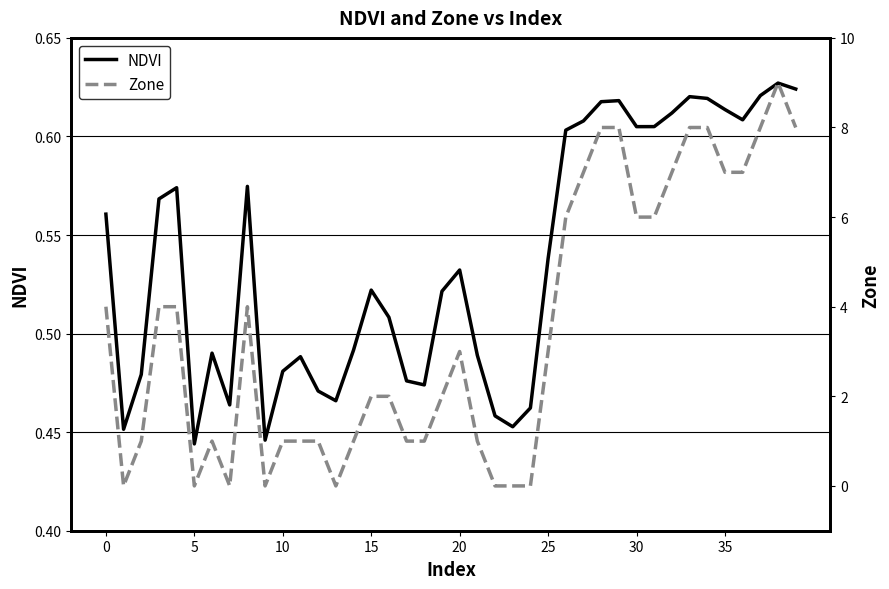

List the series in order of their peak value, highest first.

Zone, NDVI